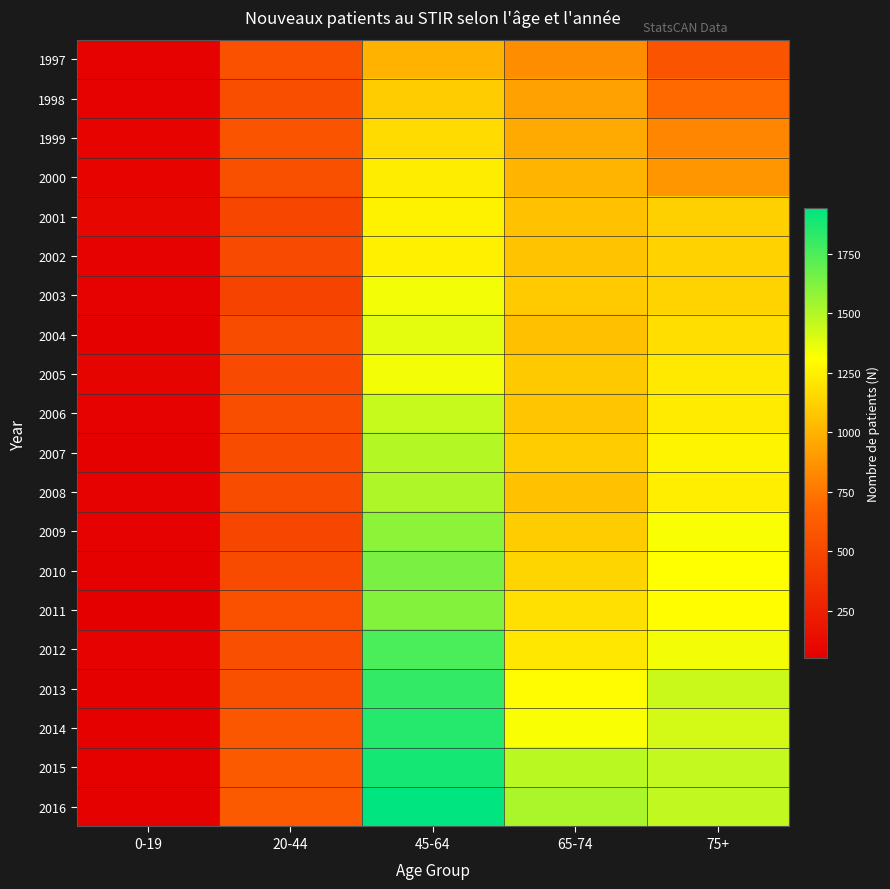

Which series changed the most between 45-64 and 75+?

2016